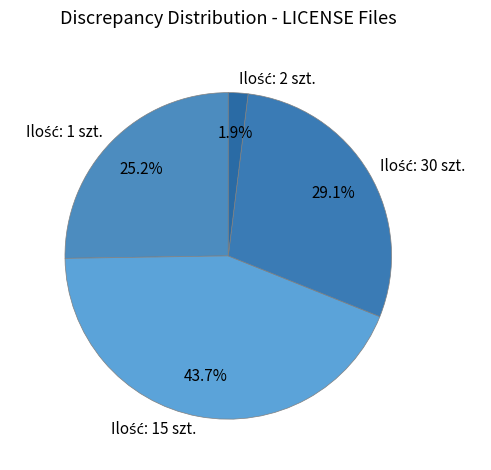

Is there a majority slice in this chart?

No